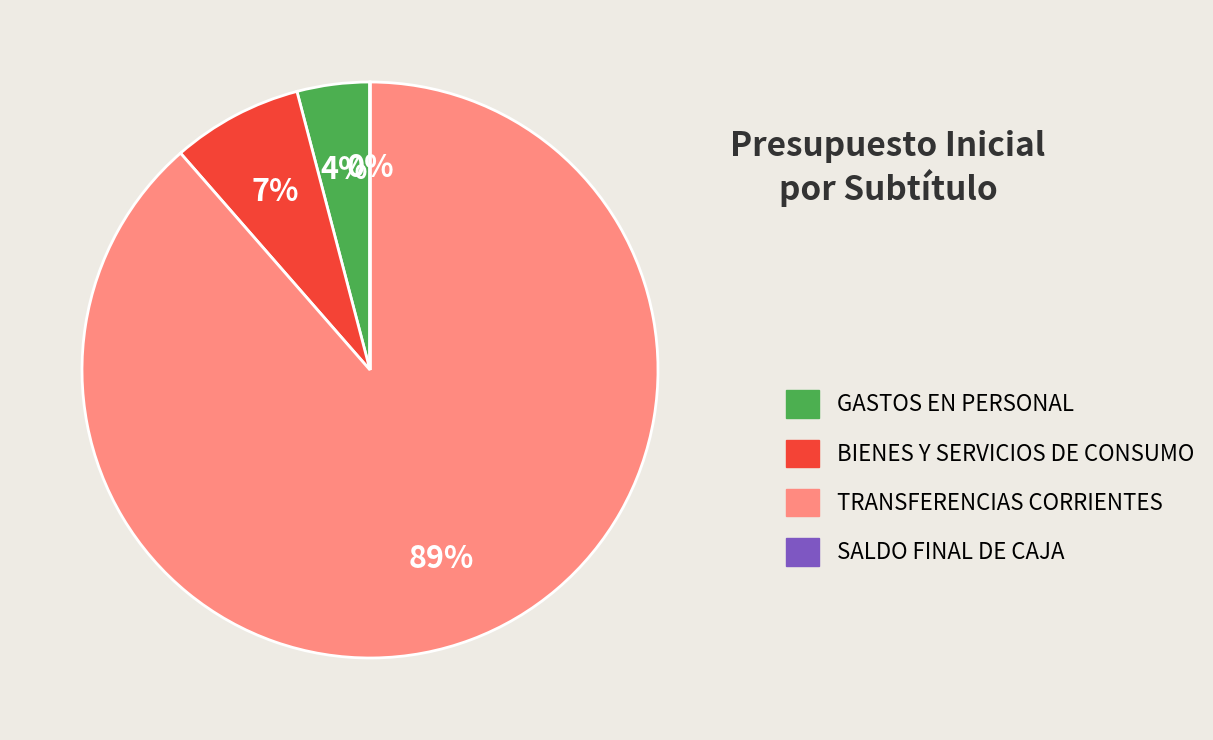

Which has a higher value, BIENES Y SERVICIOS DE CONSUMO or GASTOS EN PERSONAL?

BIENES Y SERVICIOS DE CONSUMO